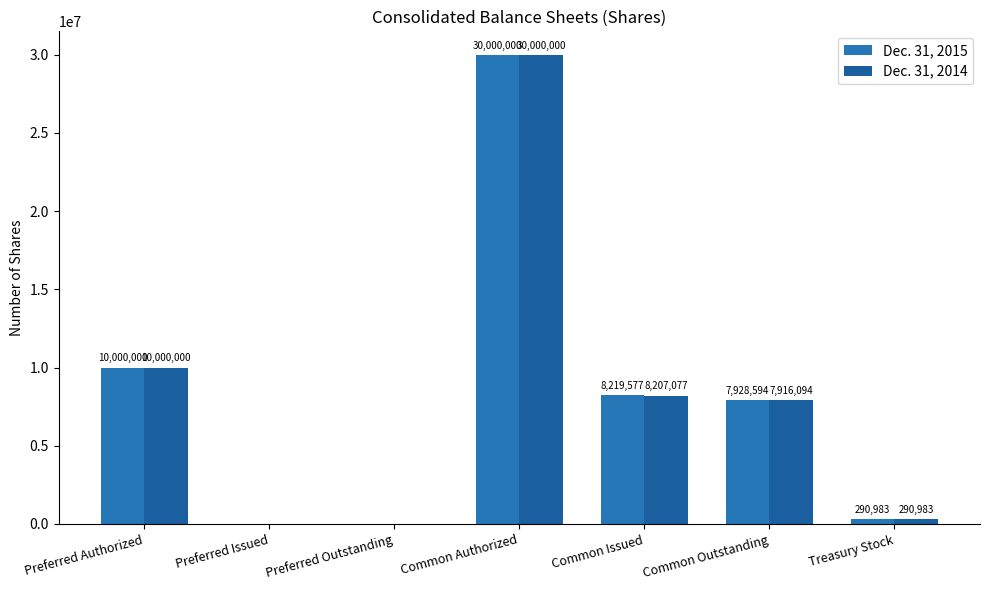

Where does the Dec. 31, 2015 series first go above 7928594?

Preferred Authorized